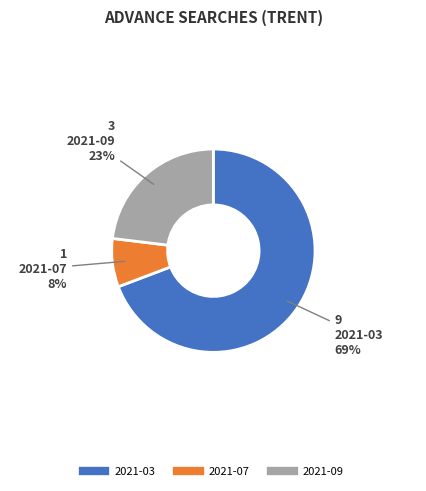

To the nearest percent, what portion does 2021-03 represent?

69%